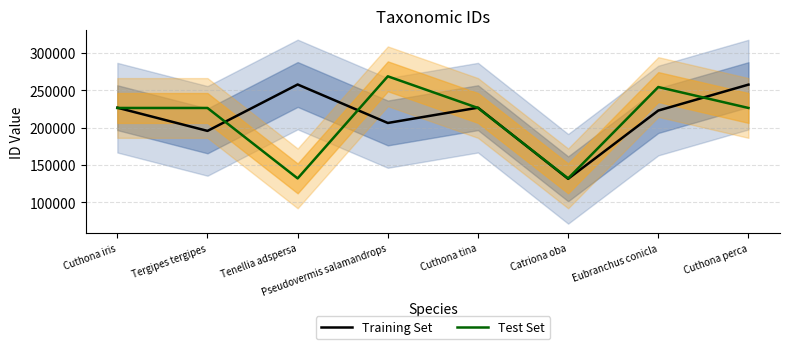

At how many categories does at least one series exceed 232065?

4